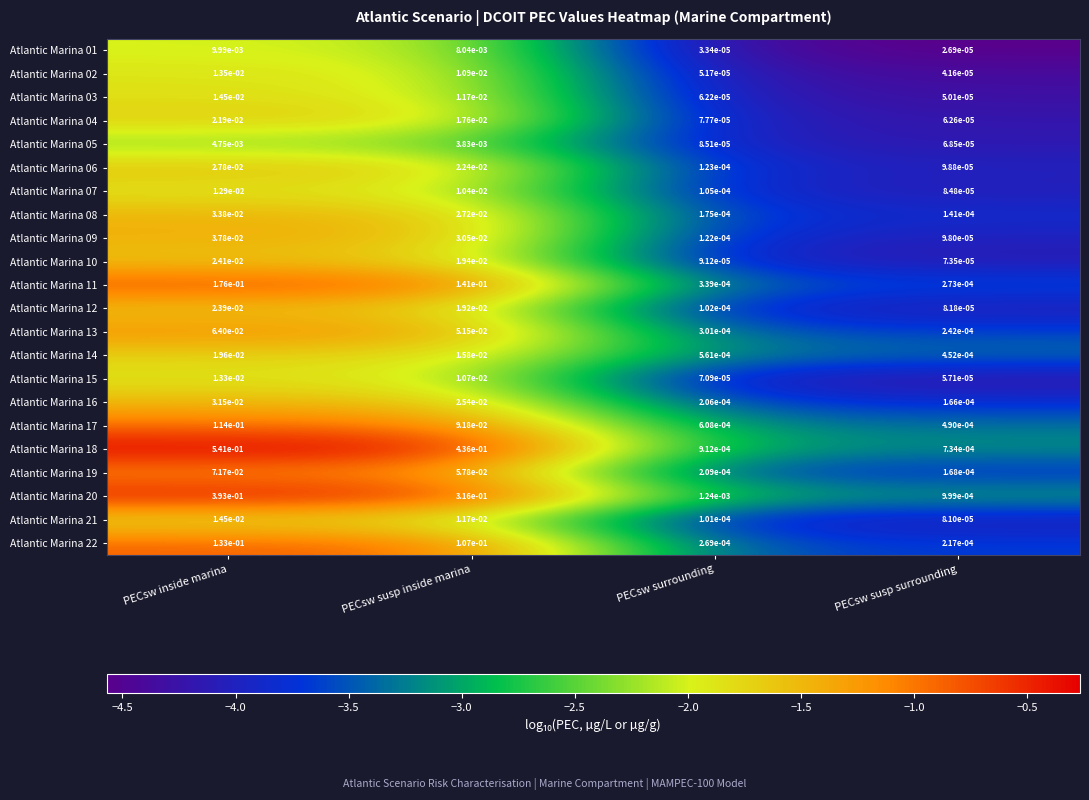

Where is Atlantic Marina 14 nearest to the value 0?

PECsw susp surrounding